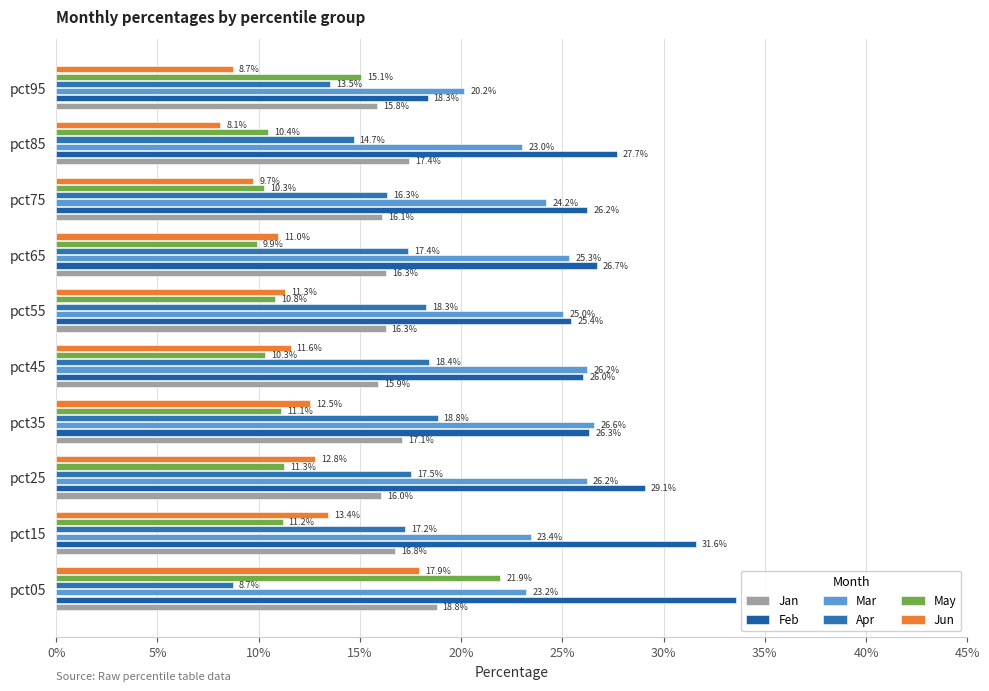

Reading right to left, list all the values displayed in this chart.

Jan: 0.2	0.2	0.2	0.2	0.2	0.2	0.2	0.2	0.2	0.2
Feb: 0.2	0.3	0.3	0.3	0.3	0.3	0.3	0.3	0.3	0.3
Mar: 0.2	0.2	0.2	0.3	0.3	0.3	0.3	0.3	0.2	0.2
Apr: 0.1	0.1	0.2	0.2	0.2	0.2	0.2	0.2	0.2	0.1
May: 0.2	0.1	0.1	0.1	0.1	0.1	0.1	0.1	0.1	0.2
Jun: 0.1	0.1	0.1	0.1	0.1	0.1	0.1	0.1	0.1	0.2